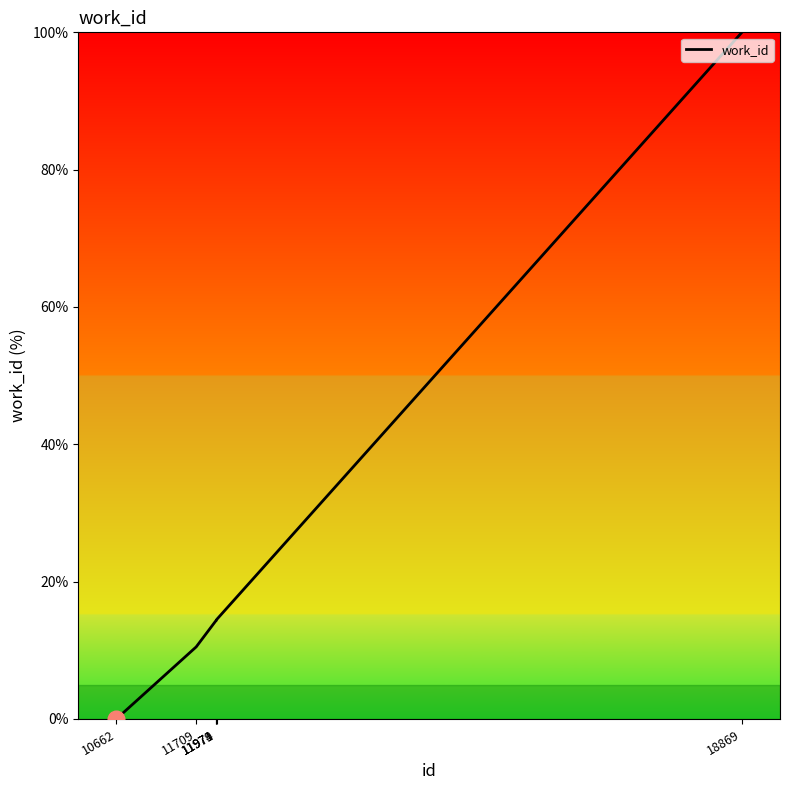

Is it true that the value at 11974 is 24.6?

False